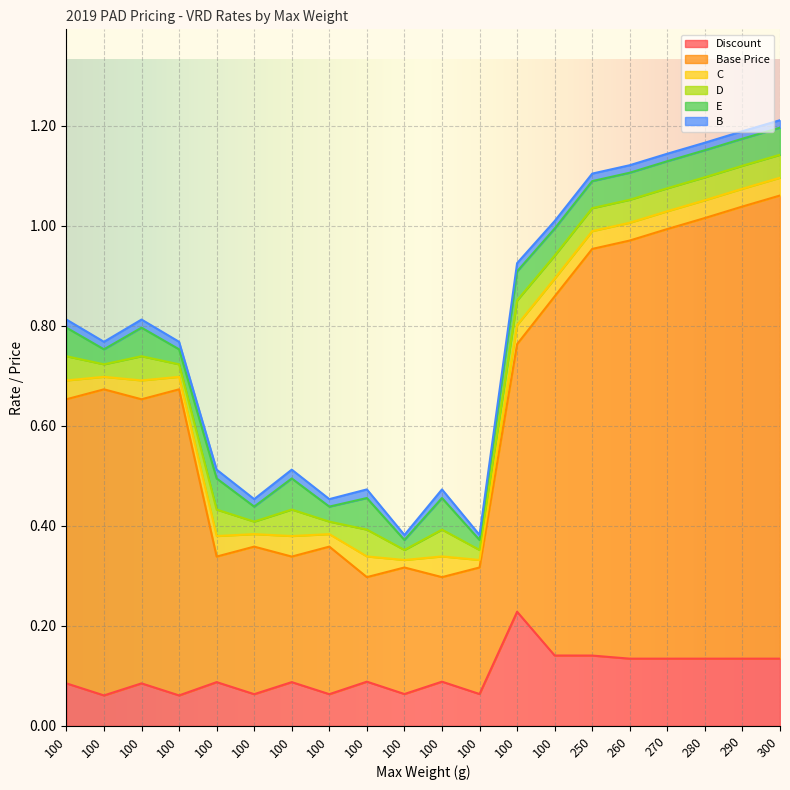

At which label does D reach its peak?

100